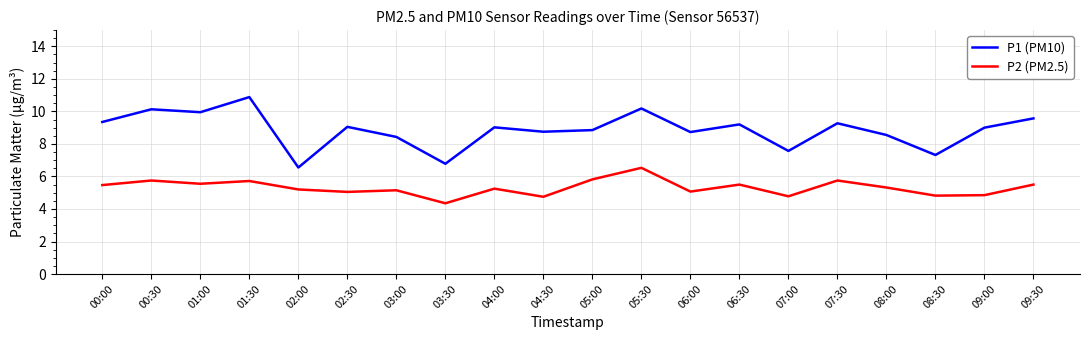

How many categories are shown in the chart?

20